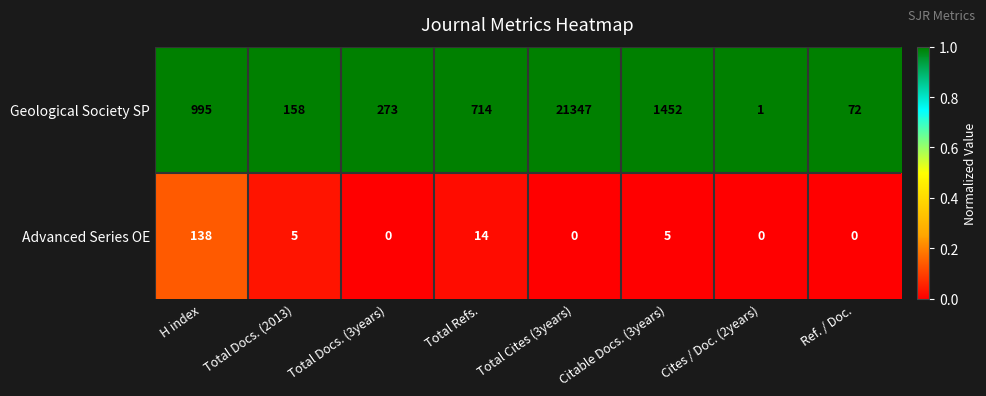

What value does the Advanced Series OE series have at Citable Docs. (3years), to the nearest 5?

5